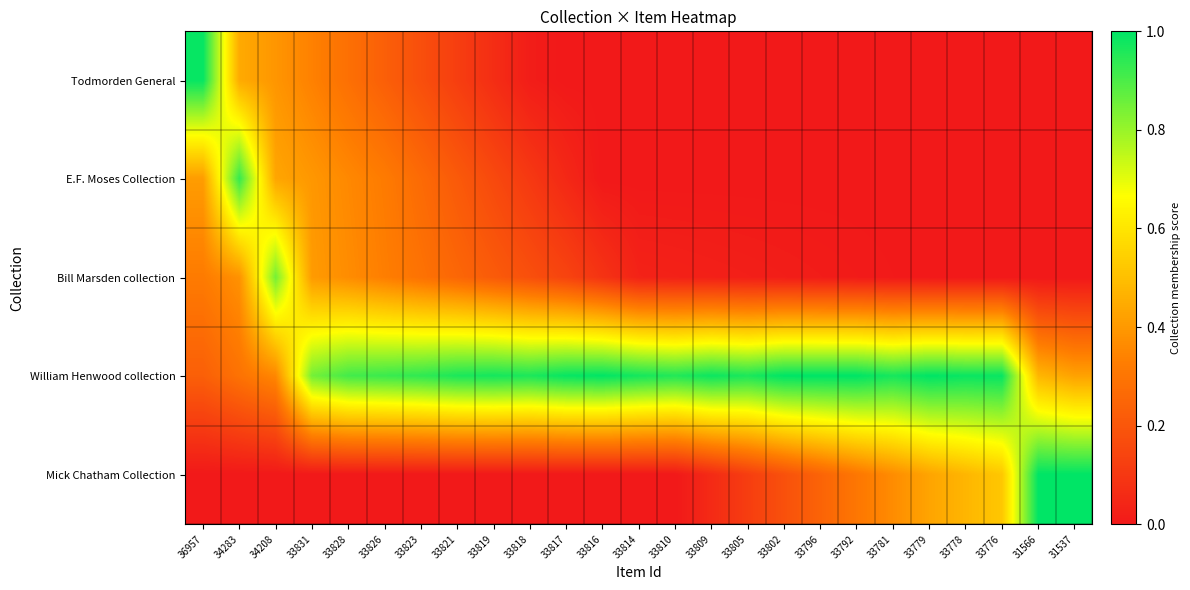

What is the greatest value displayed?

1.0